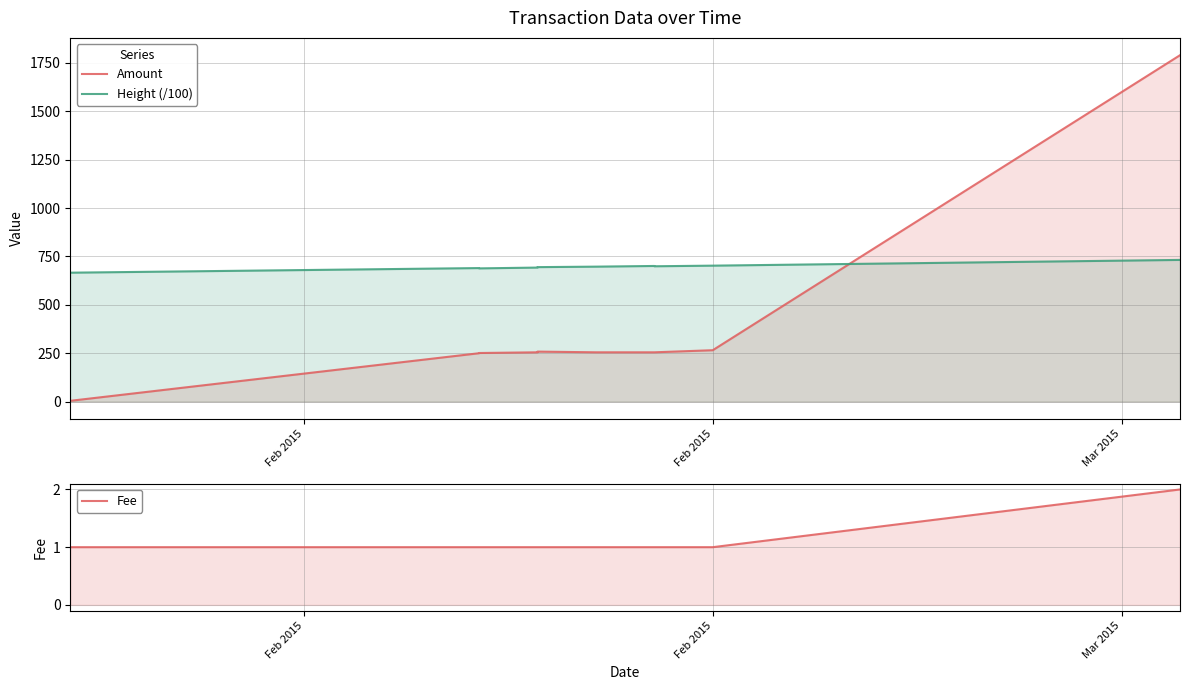

What is the difference between the maximum and second lowest values in the Height (/100) series?

43.8